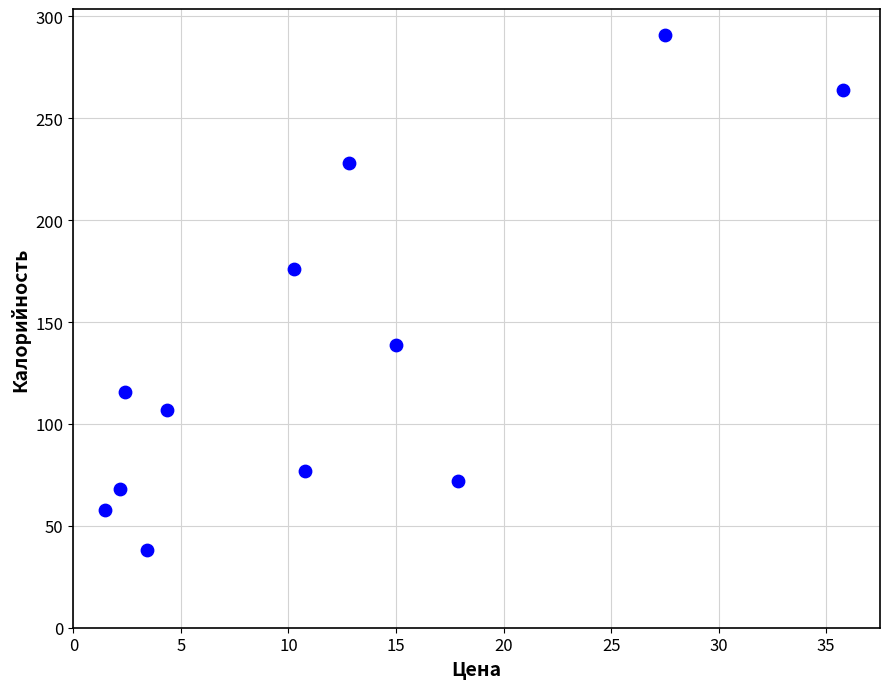

What is the average Y value?

136.1